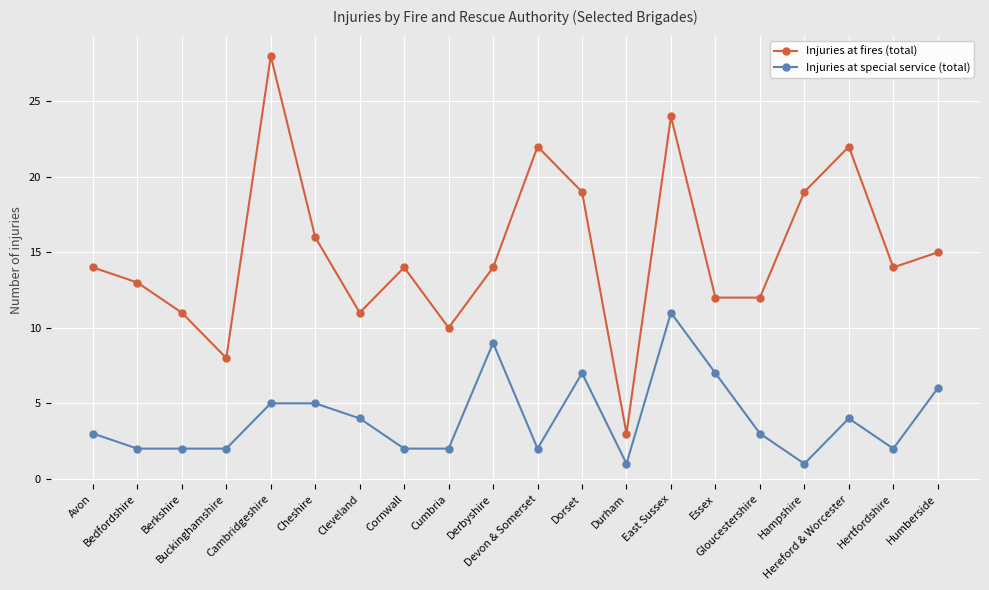

Which series has the widest spread of values?

Injuries at fires (total)